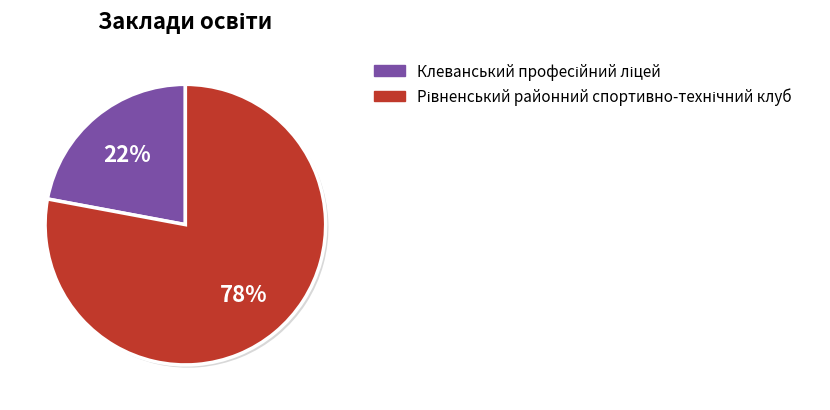

To the nearest percent, what is the difference between the largest and smallest slice percentages?

56%